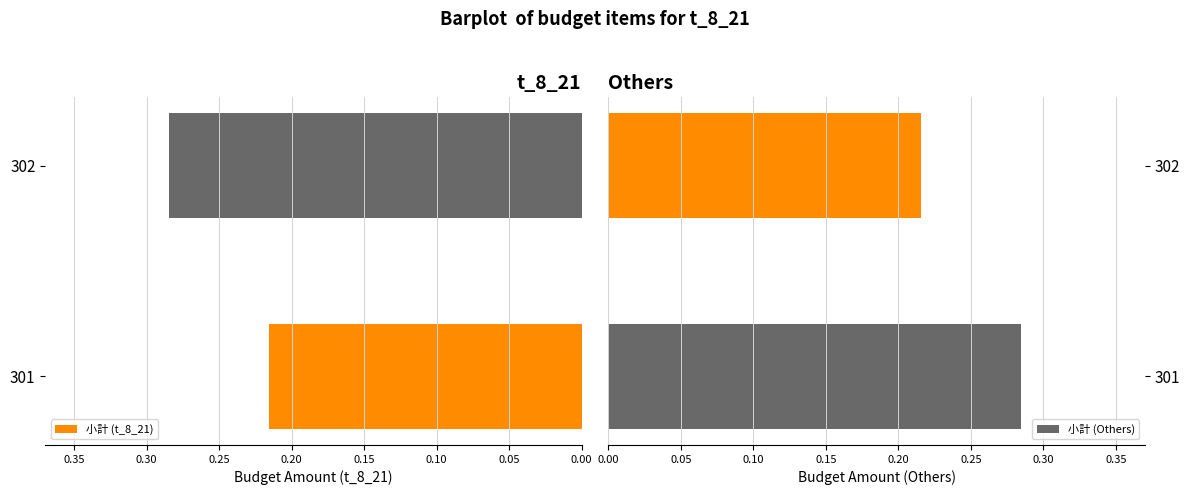

The value of 小計 (t_8_21) at 302 is 0.2. True or false?

False